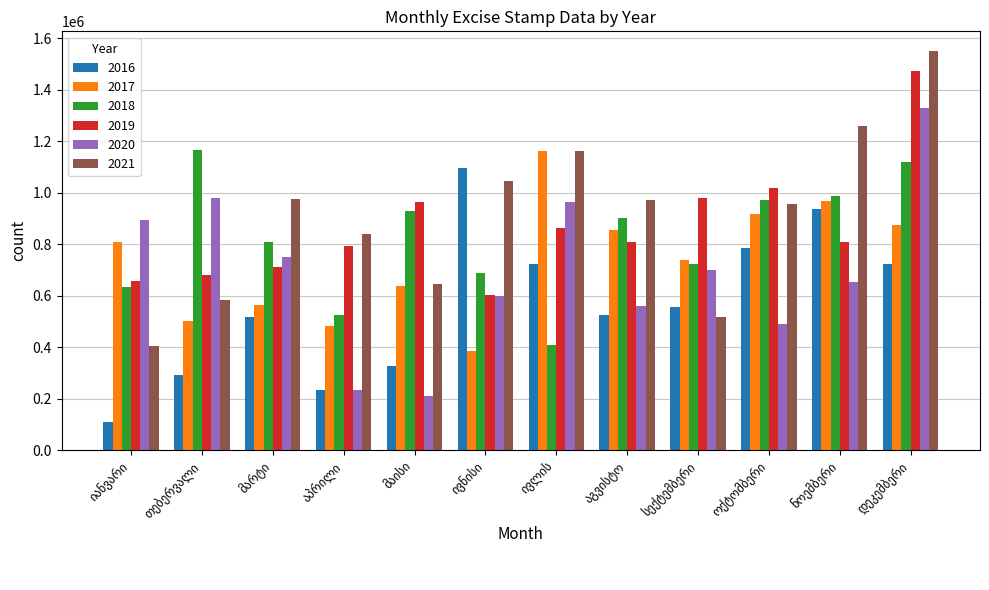

What is the maximum value shown in the chart?

1550100